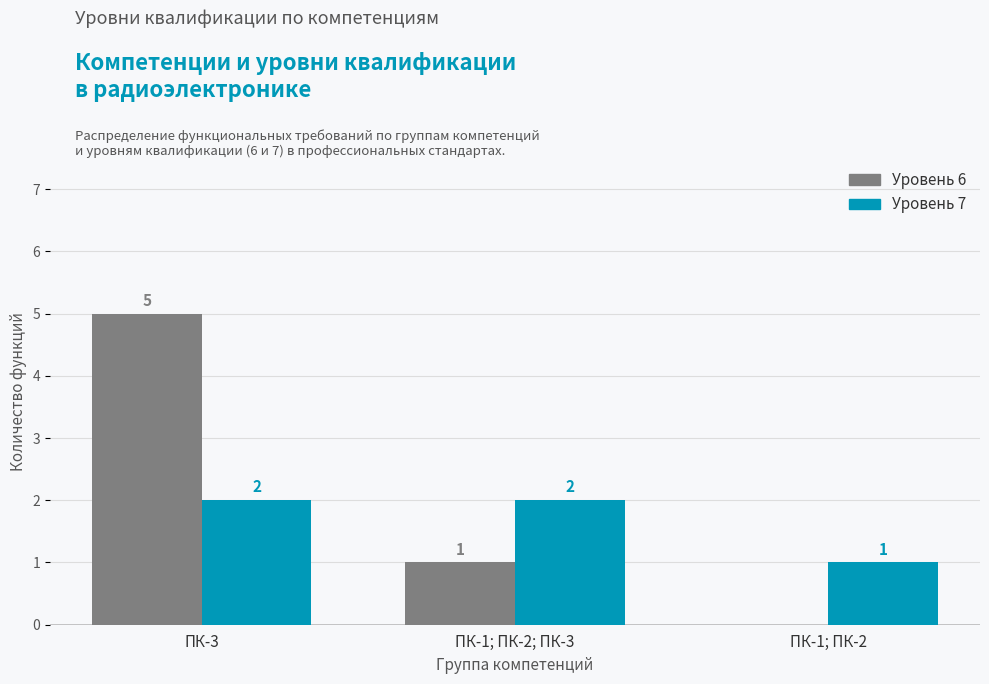

Count the number of categories in the chart.

3